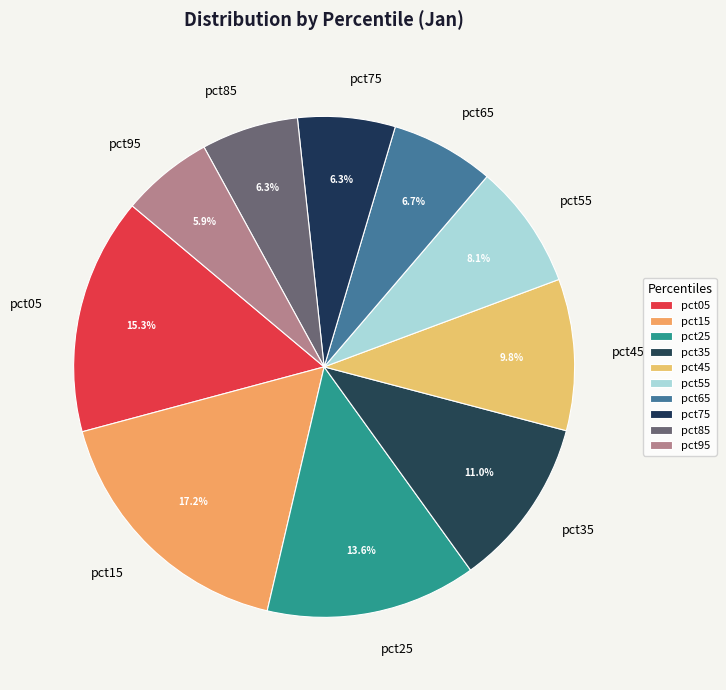

How many slices are in this pie chart?

10